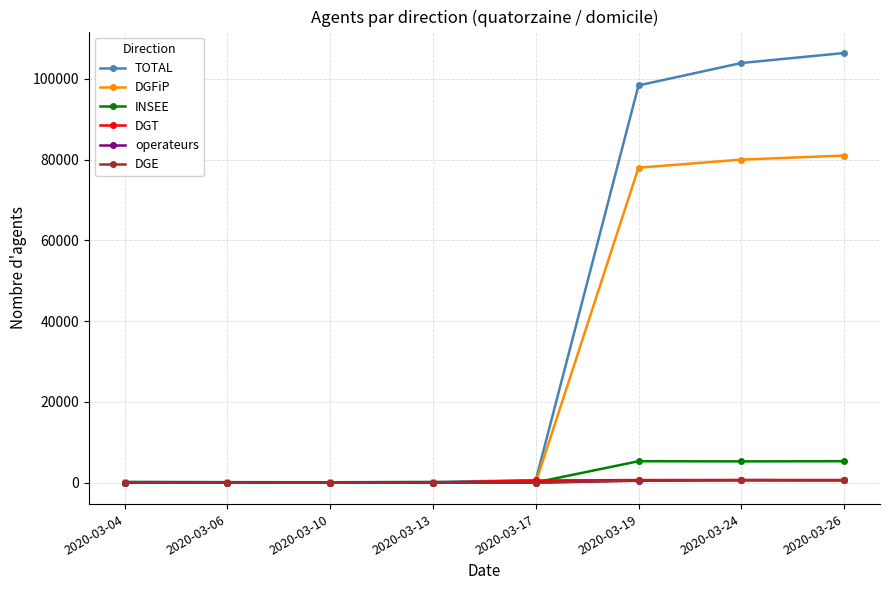

What is the average value of the DGT series?

305